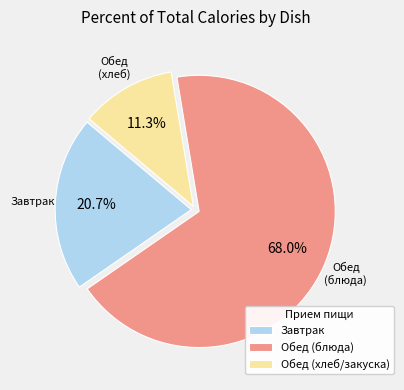

Which slice represents more than half of the pie?

Обед (блюда)